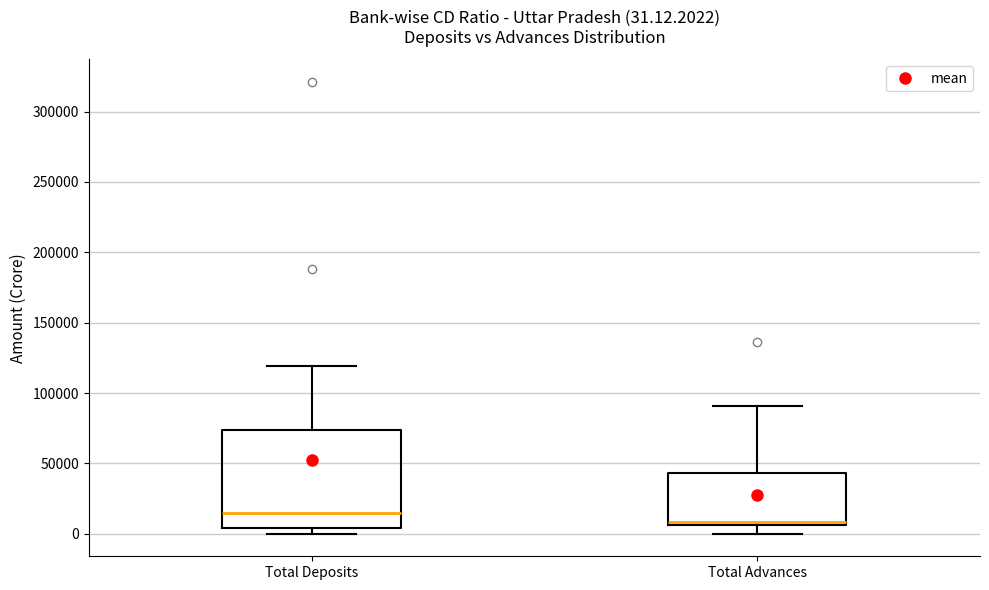

Which box's median line is the lowest?

Total Advances